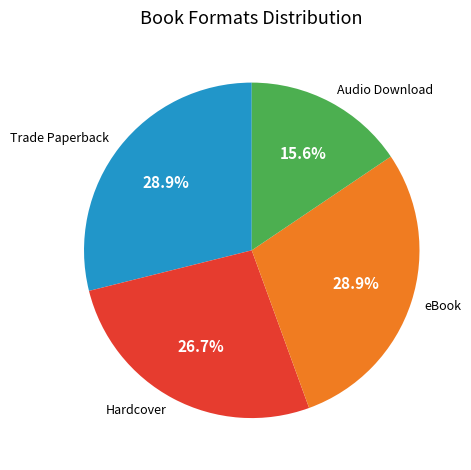

Is Audio Download the majority of the pie?

No